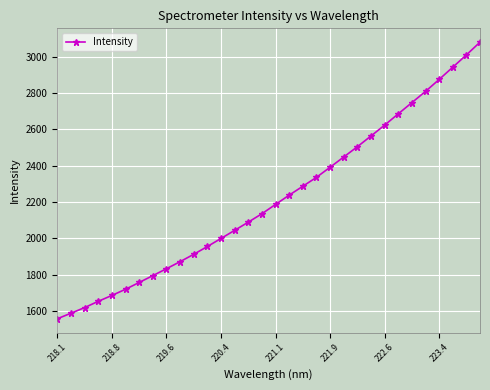

What is the smallest value displayed?

1556.8